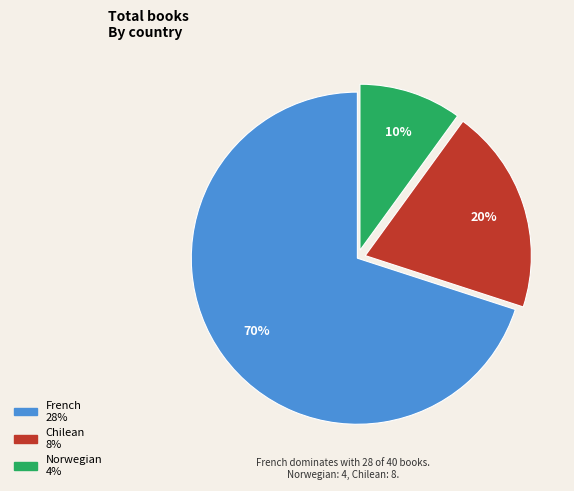

To the nearest percent, what portion does French represent?

70%